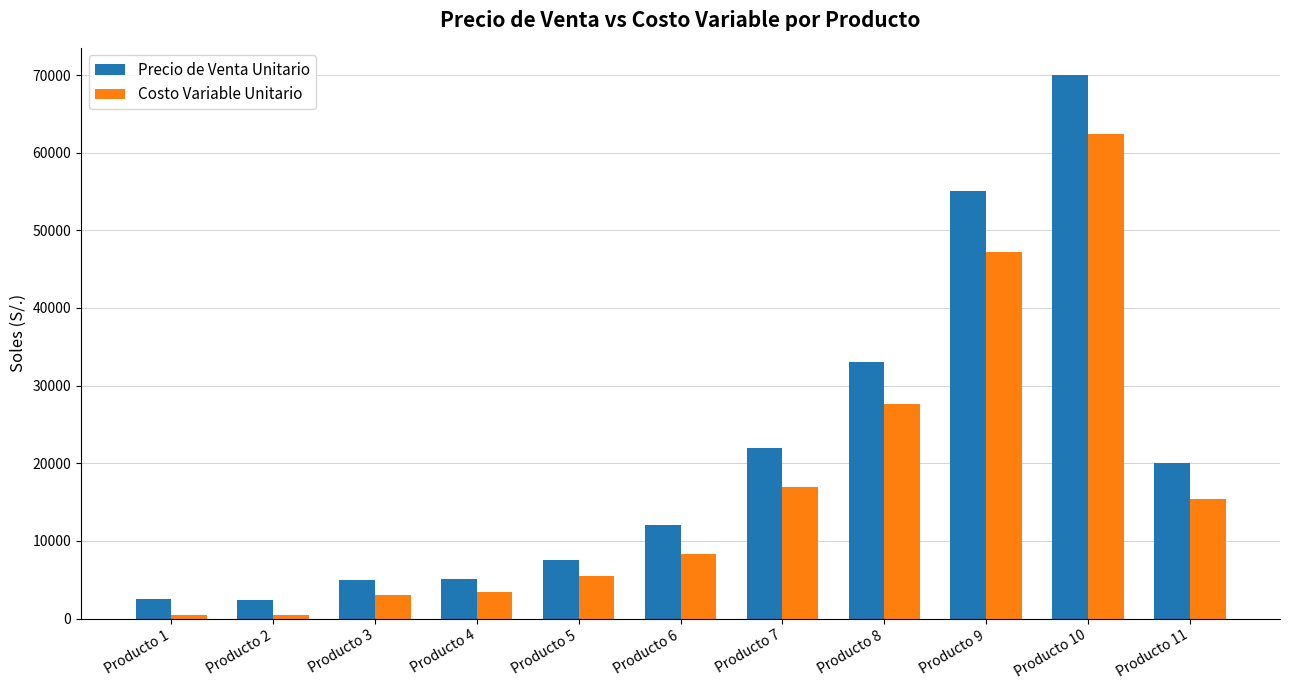

What is the total value across all series at Producto 4?

8476.5